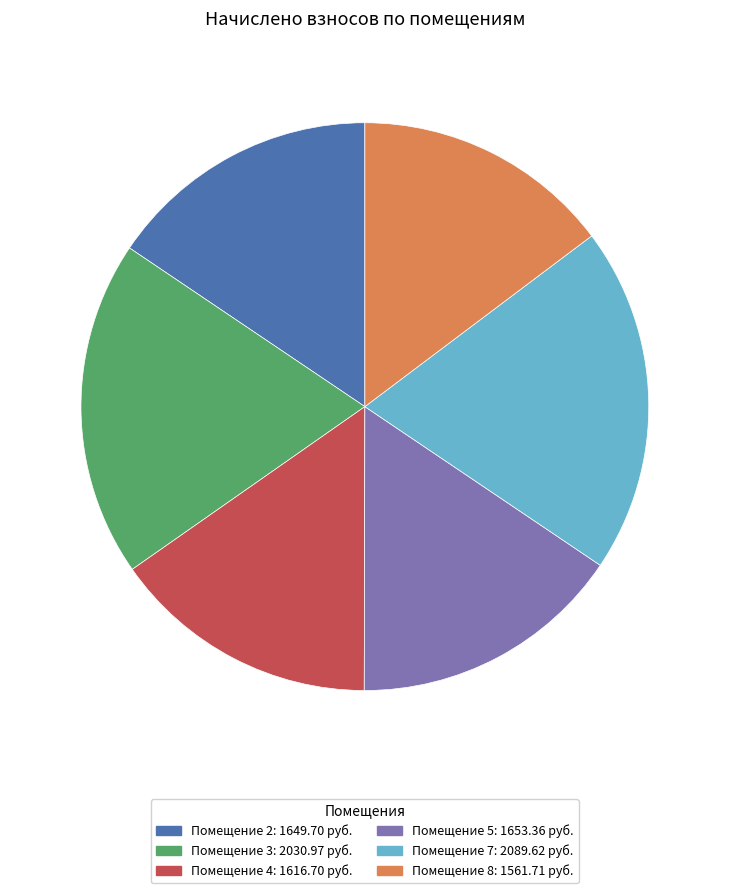

Is there a majority slice in this chart?

No